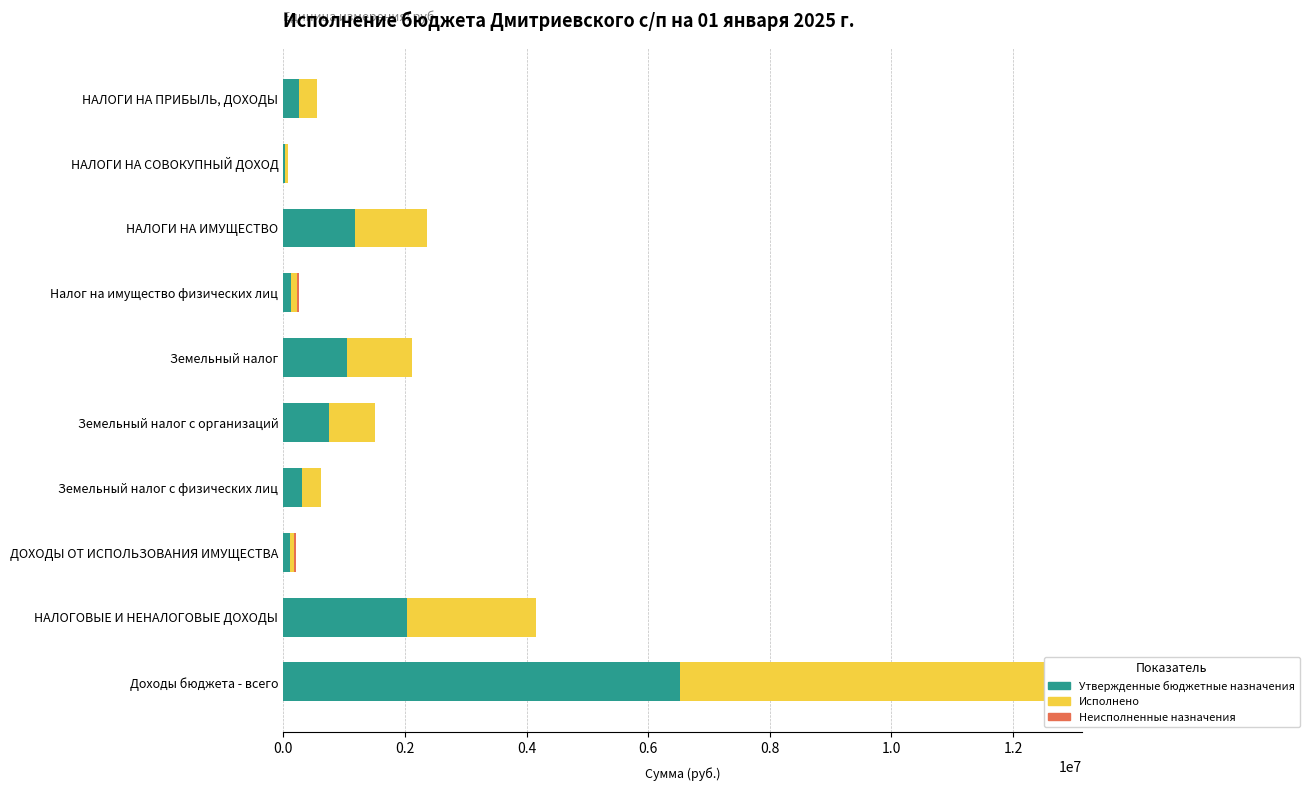

What value does the Утвержденные бюджетные назначения series have at НАЛОГИ НА ИМУЩЕСТВО?

1181200.0